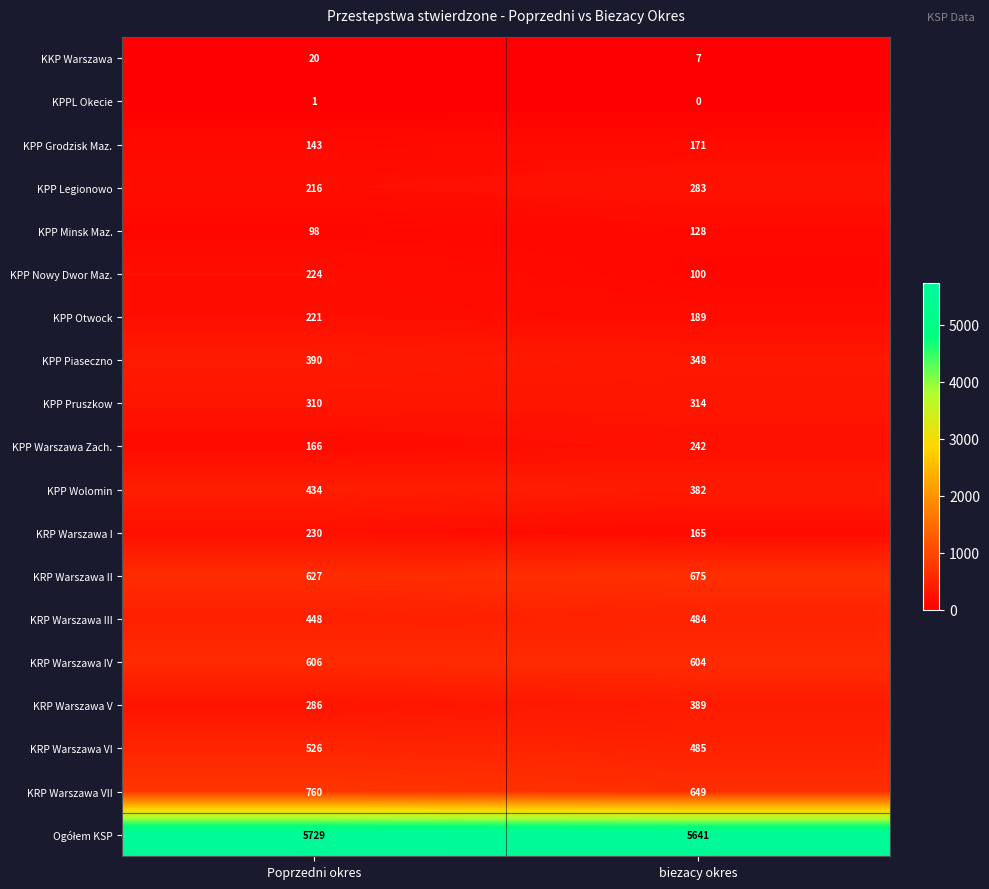

What is the sum of all KPP Warszawa Zach. values?

408